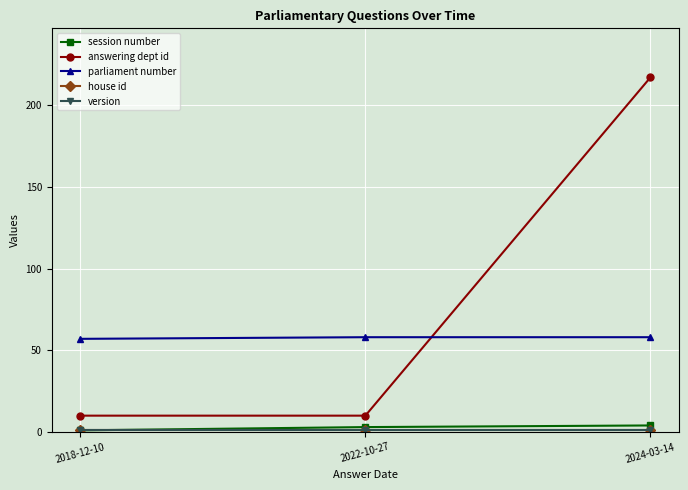

What is the average value of the parliament number series?

58